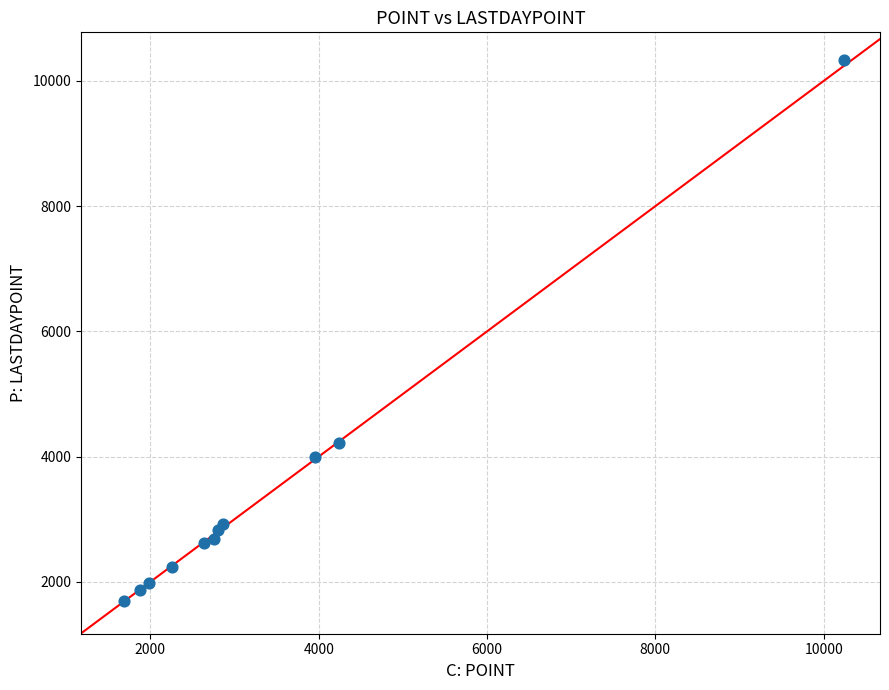

What Y value in the scatter plot is closest to 6014?

4215.4